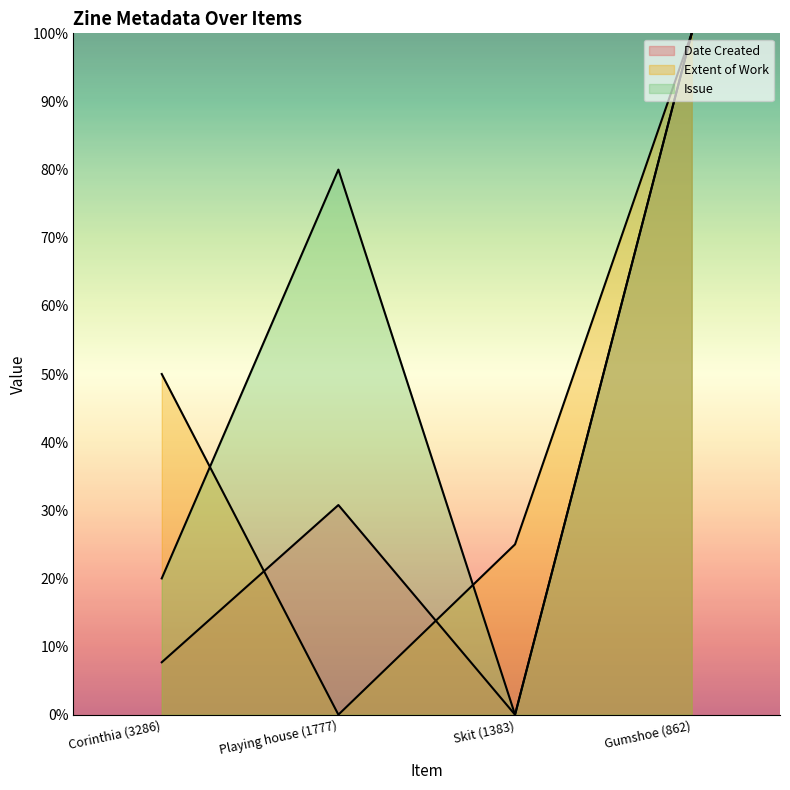

Reading right to left, transcribe all the data shown in this chart.

Date Created: 100.0	0.0	30.8	7.7
Extent of Work: 100.0	25.0	0.0	50.0
Issue: 100.0	0.0	80.0	20.0